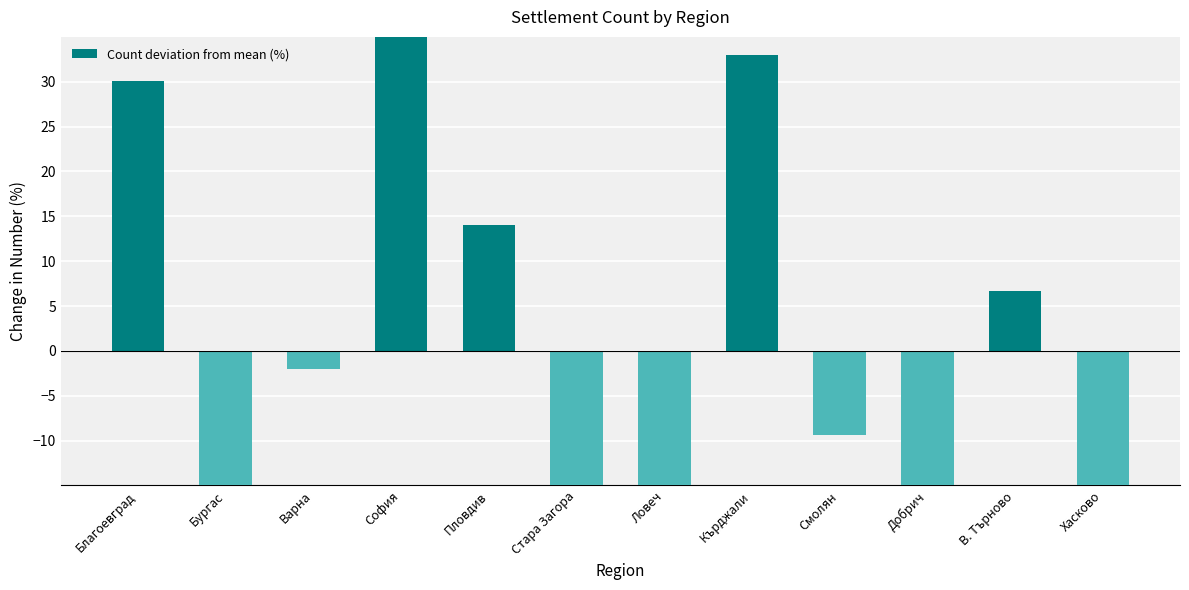

Which category has the lowest value across all series?

Ловеч